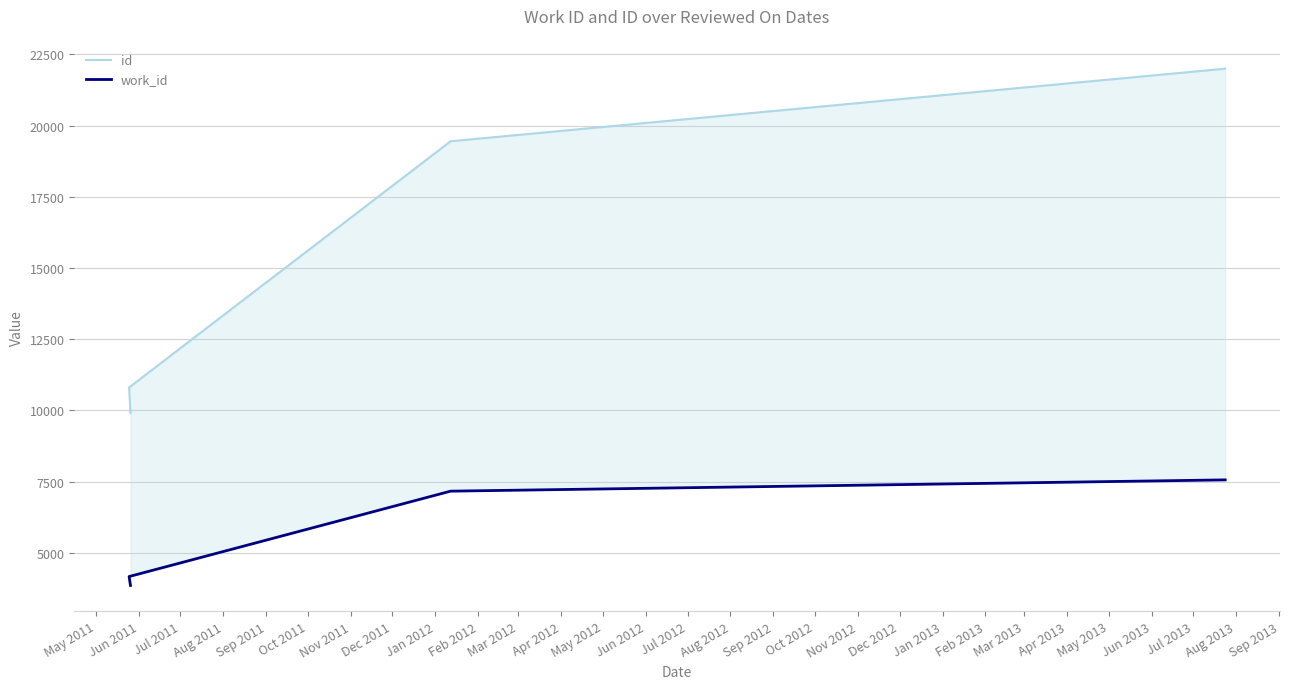

What is the sum of the work_id values at May 2011 and Jul 2011?

11023